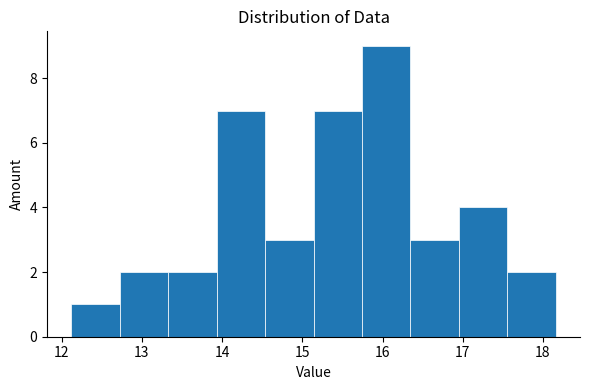

Over which range of the x-axis is the bar tallest?

15.7 to 16.3